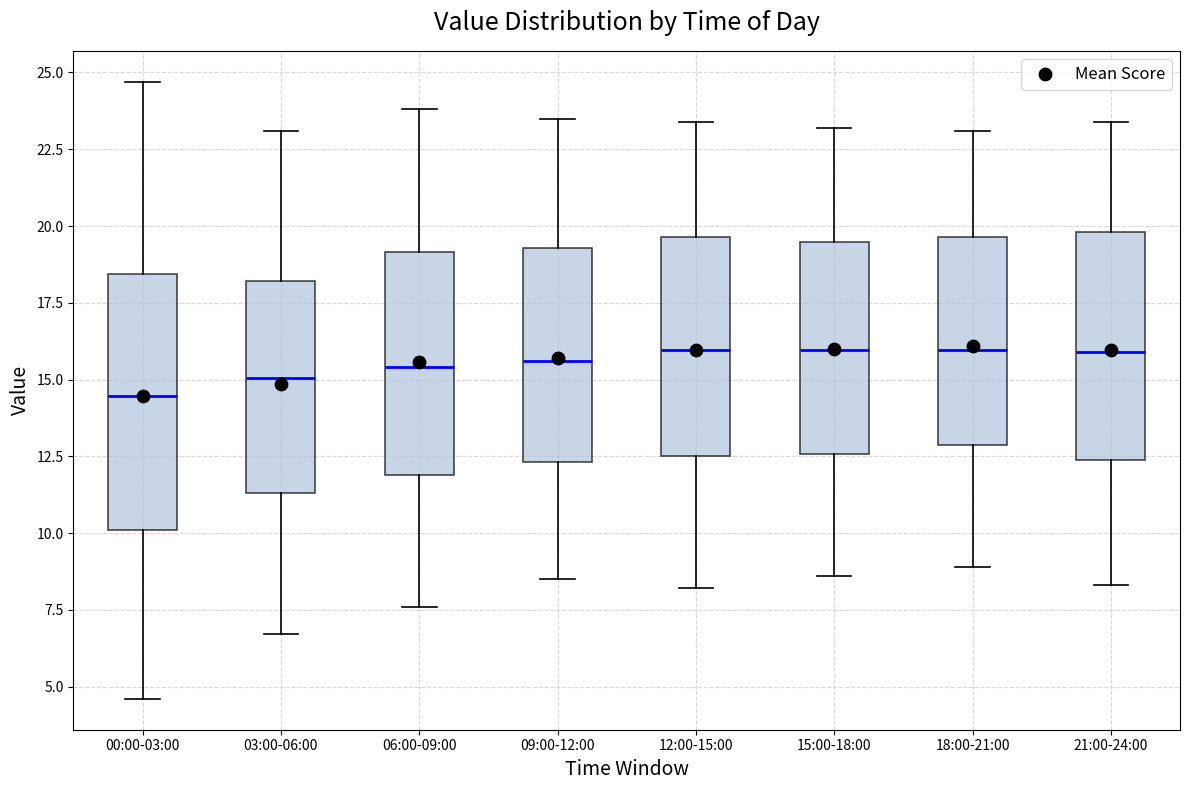

Where does the median line of the box for 00:00-03:00 sit on the y-axis? The values are not printed on the chart, so give them approximately, as read against the axis.

14.5